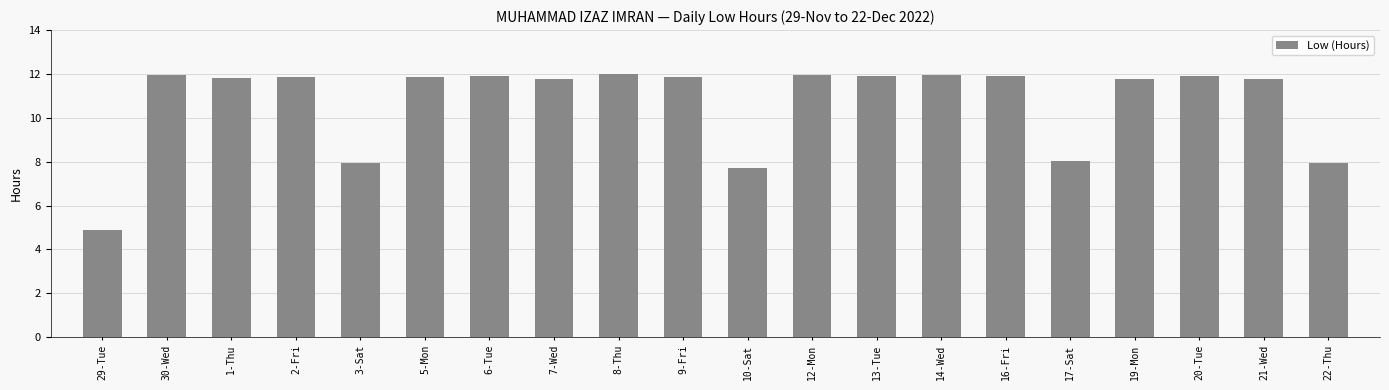

The value at 6-Tue is 20.0. True or false?

False